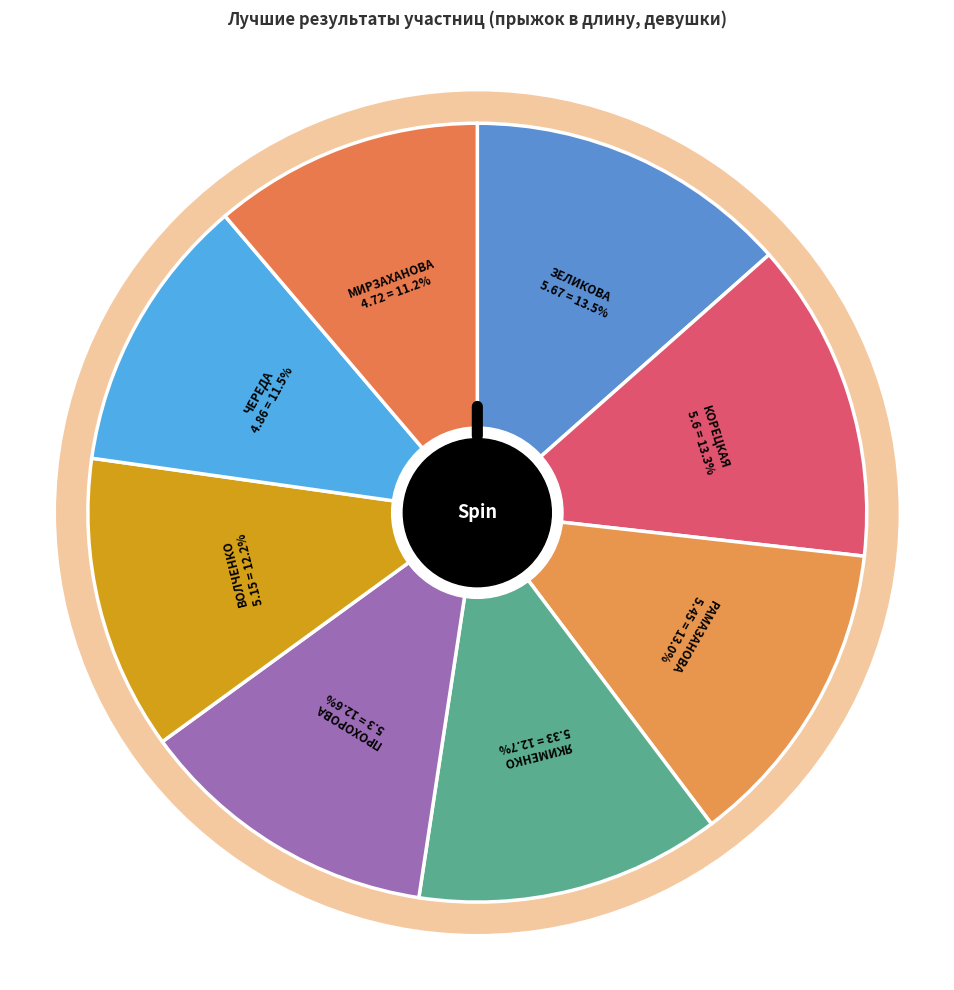

Is the sum of ЧЕРЕДА ТАТЬЯНА and МИРЗАХАНОВА МАДИНА greater than half?

No